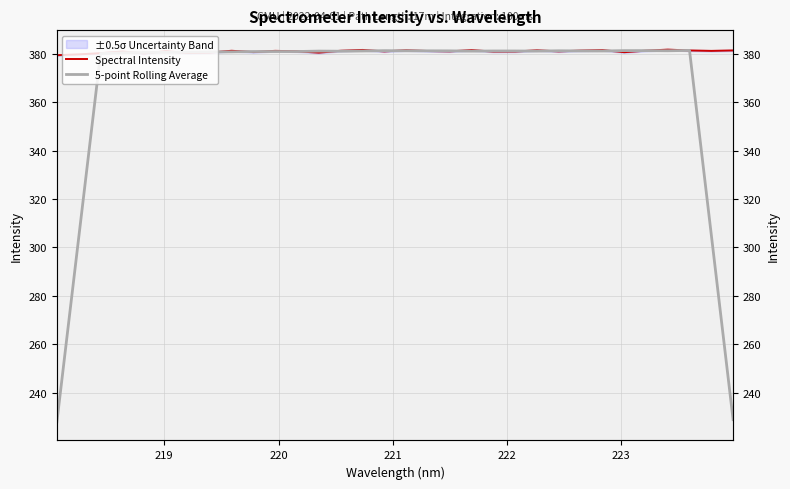

What is the value of the Spectral Intensity point at the 21st from the left?

380.9